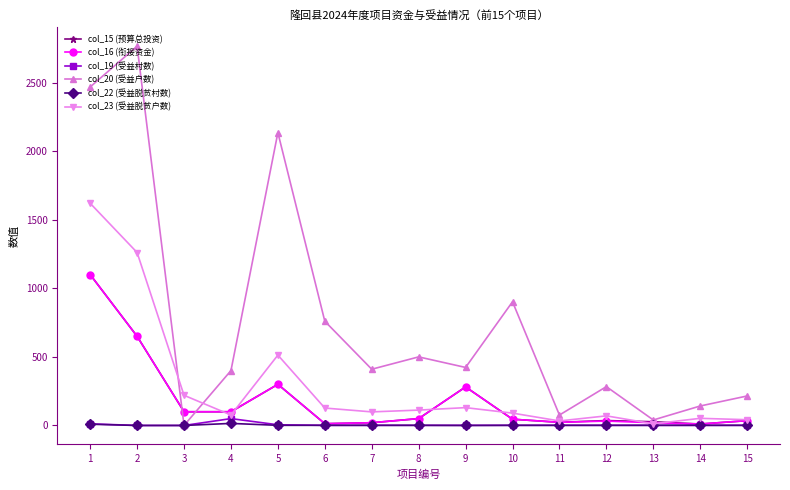

Which series has the widest spread of values?

col_20 (受益户数)